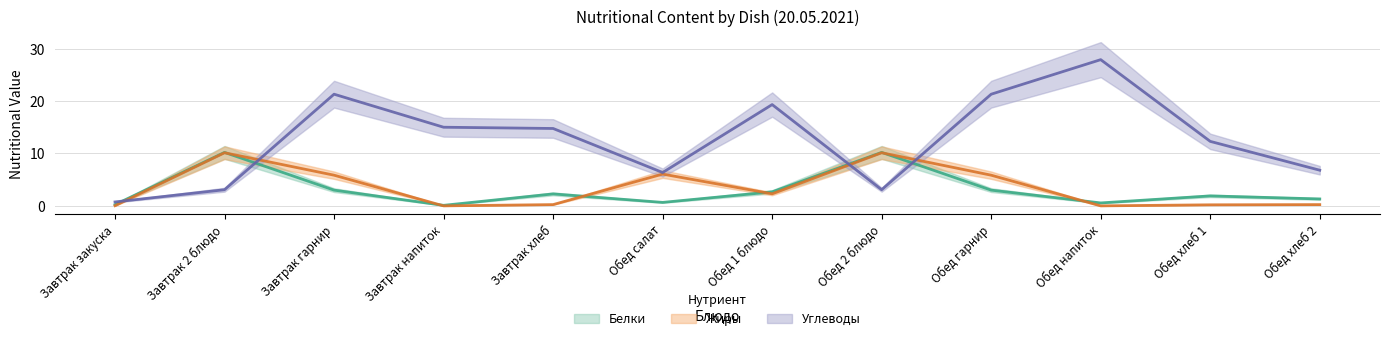

Read the Углеводы value at Обед хлеб 2.

6.8